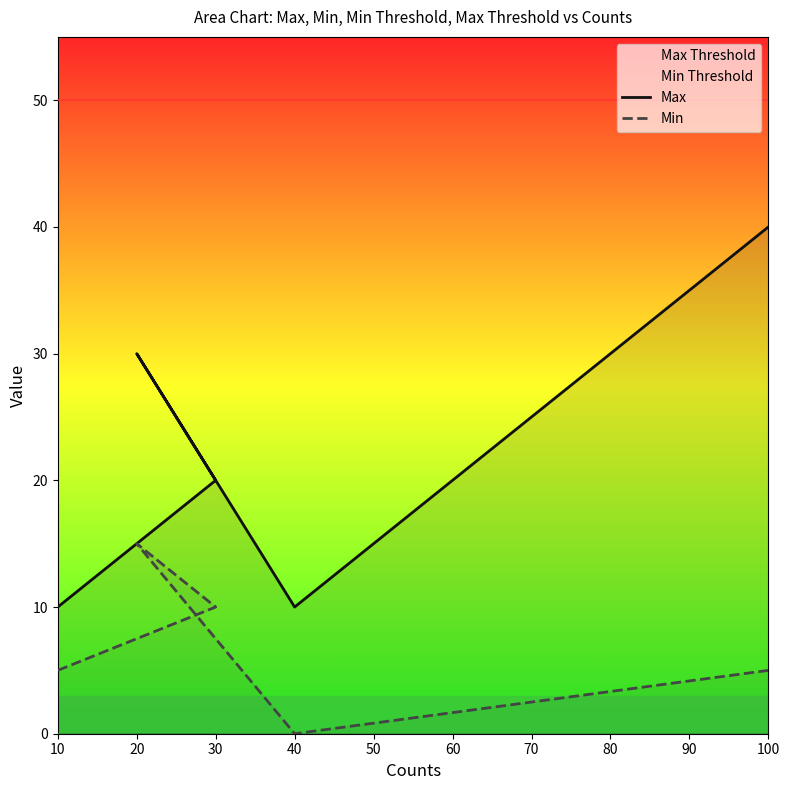

The value of Min at 20 is 24. True or false?

False